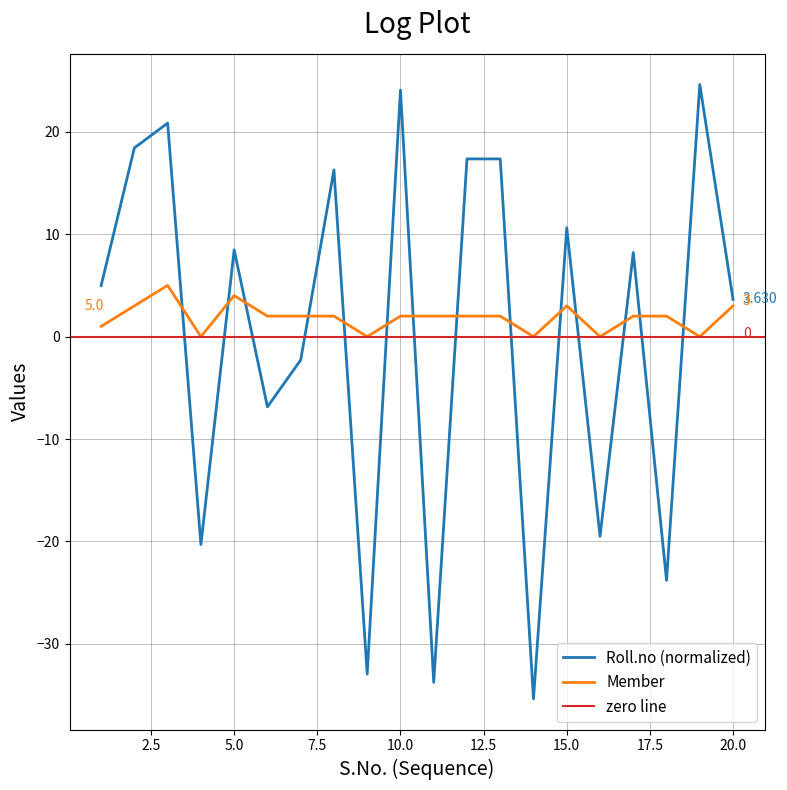

Which series has the widest spread of values?

Roll.no (scaled)